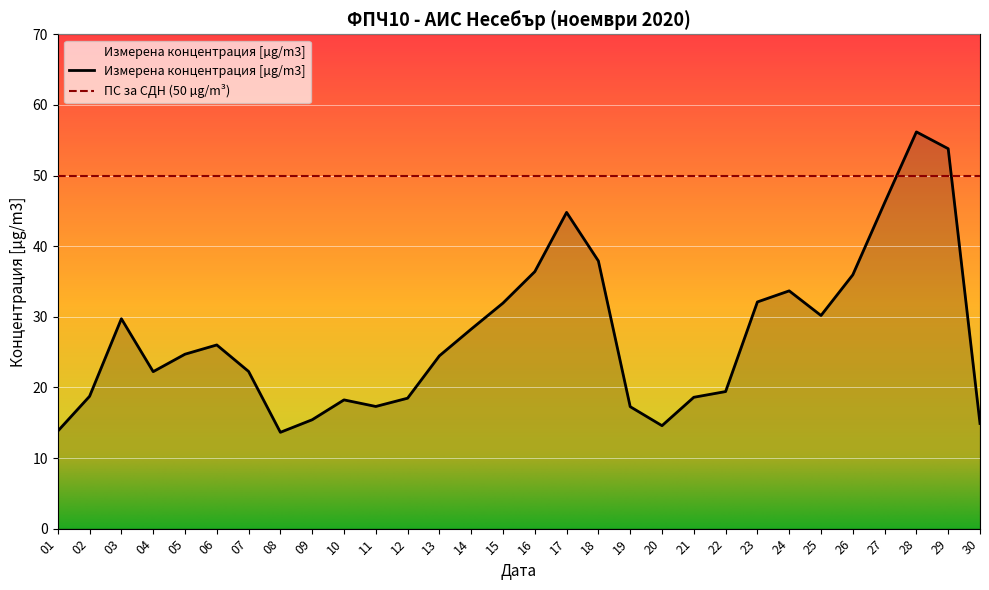

What is the difference between the values at 19 and 13?

7.2